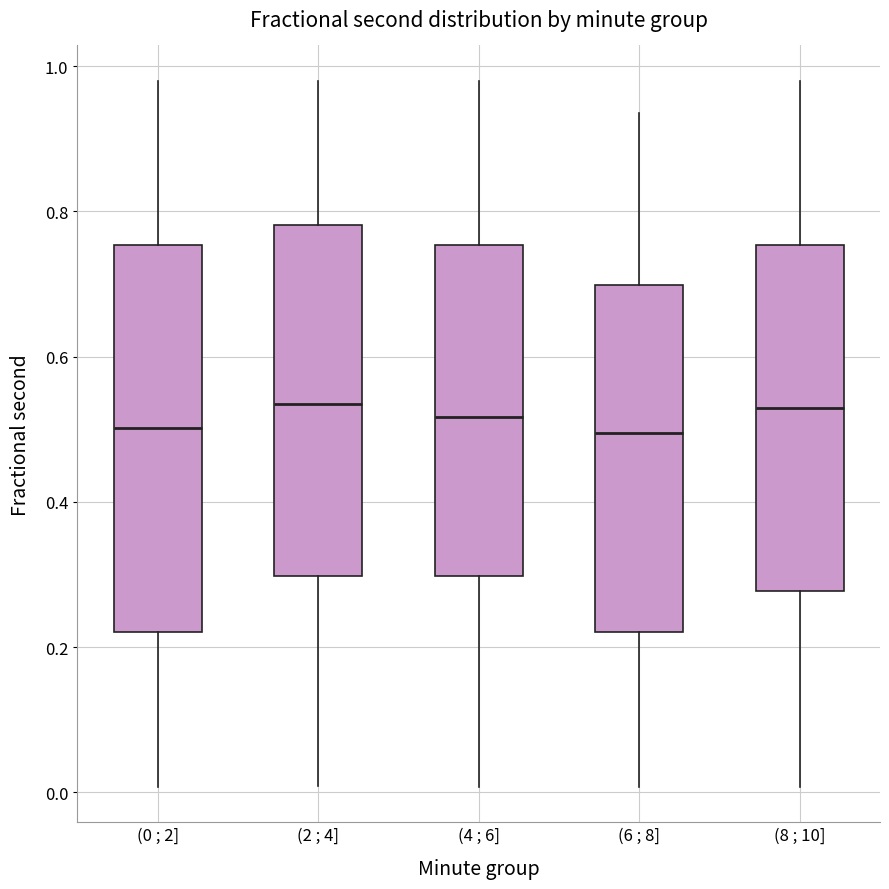

Where is the upper edge of the box for (2 ; 4] on the y-axis? The values are not printed on the chart, so give them approximately, as read against the axis.

0.78